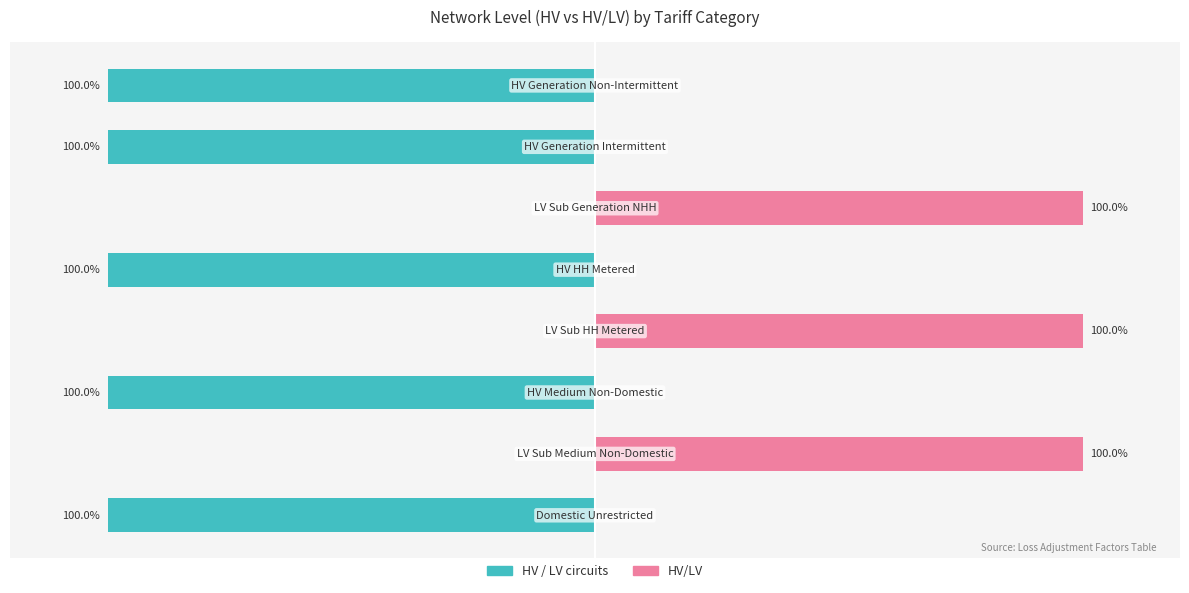

What position from the right is HV HH Metered?

4